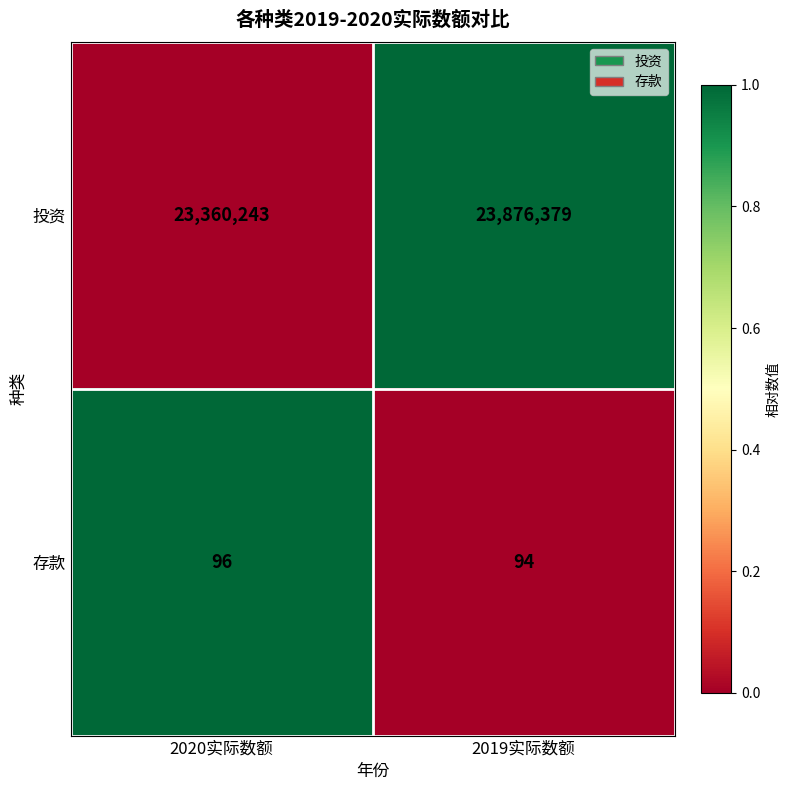

At which category is the sum across all series the highest?

2019实际数额